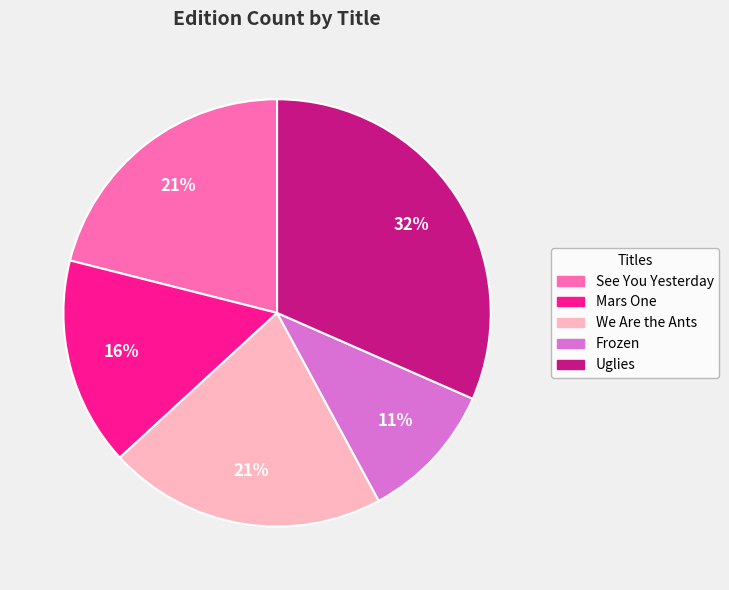

What percentage is the Uglies slice, to the nearest percent?

32%